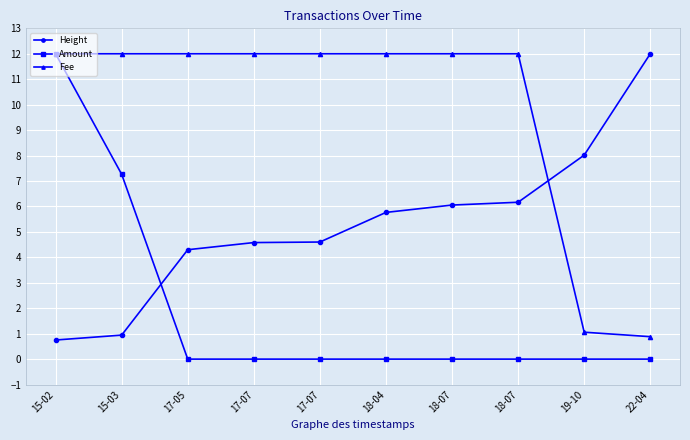

Is the value of Height at 18-07 greater than the value of Fee at 15-02?

No